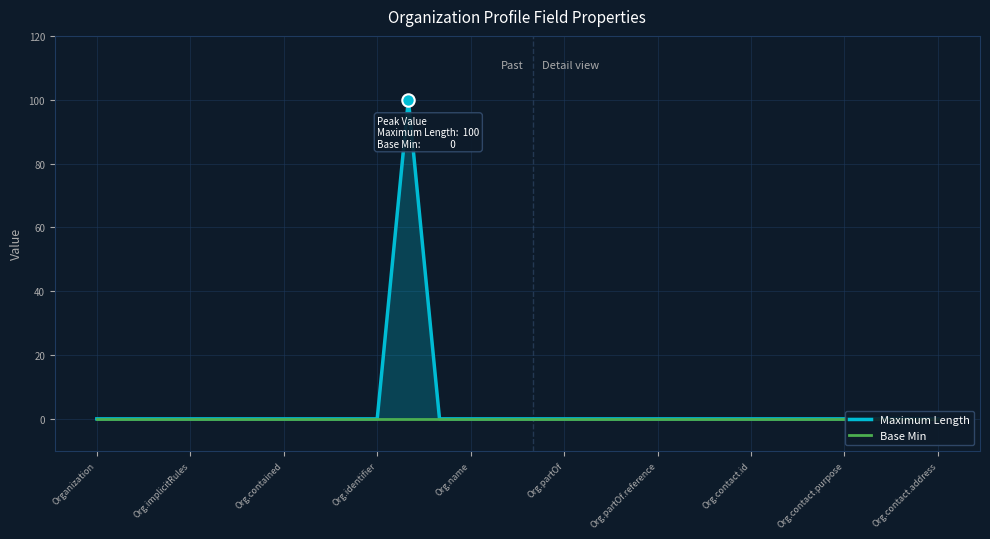

At how many categories does at least one series exceed 41?

1